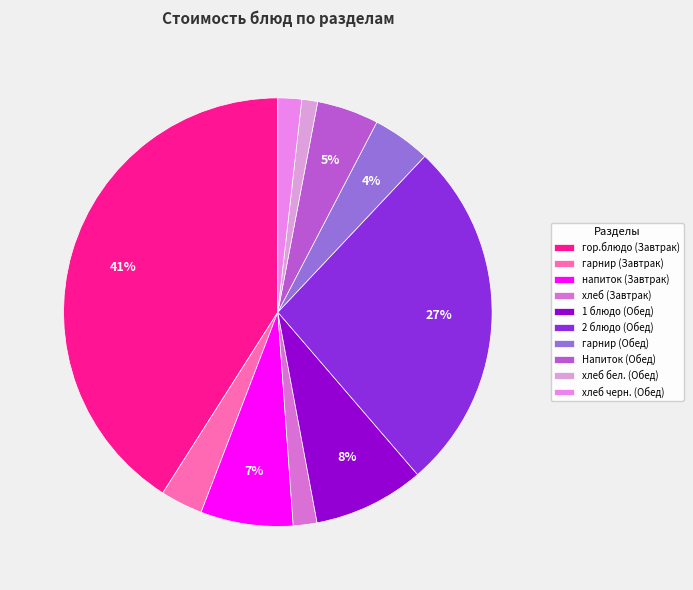

Combined, do 2 блюдо (Обед) and хлеб черн. (Обед) account for over 50%?

No